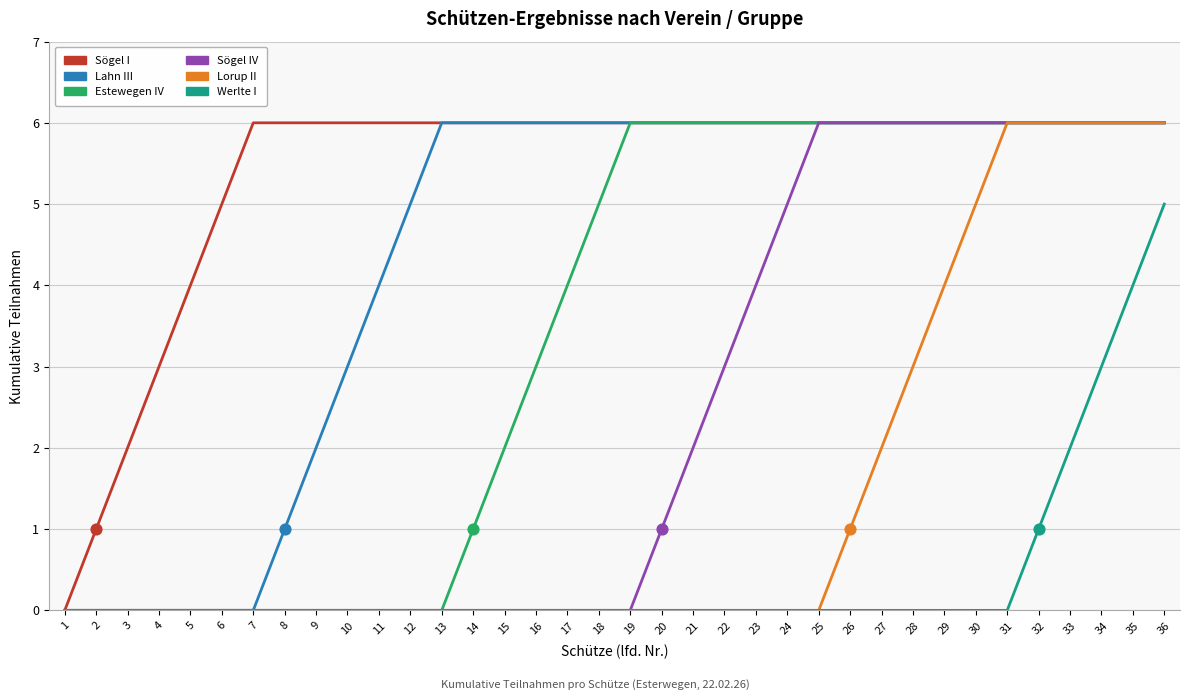

Is the value of Sögel IV at 11 greater than the value of Estewegen IV at 36?

No